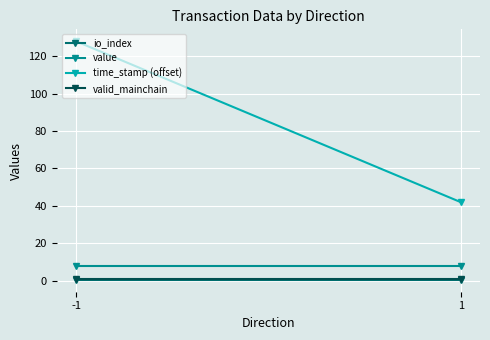

At how many categories does at least one series exceed 3?

2